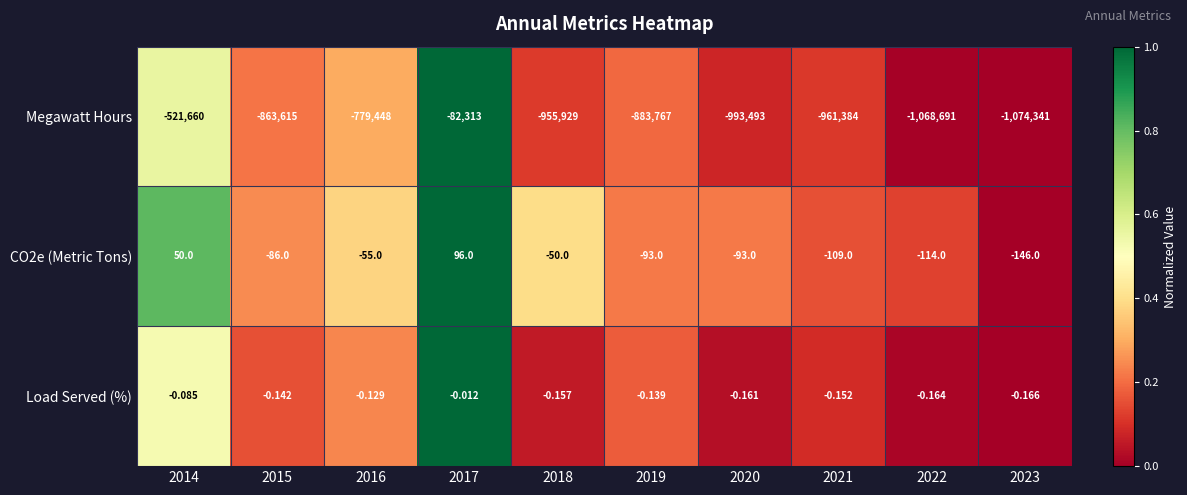

Is the value of CO2e (Metric Tons) at 2021 greater than the value of Load Served (%) at 2022?

No